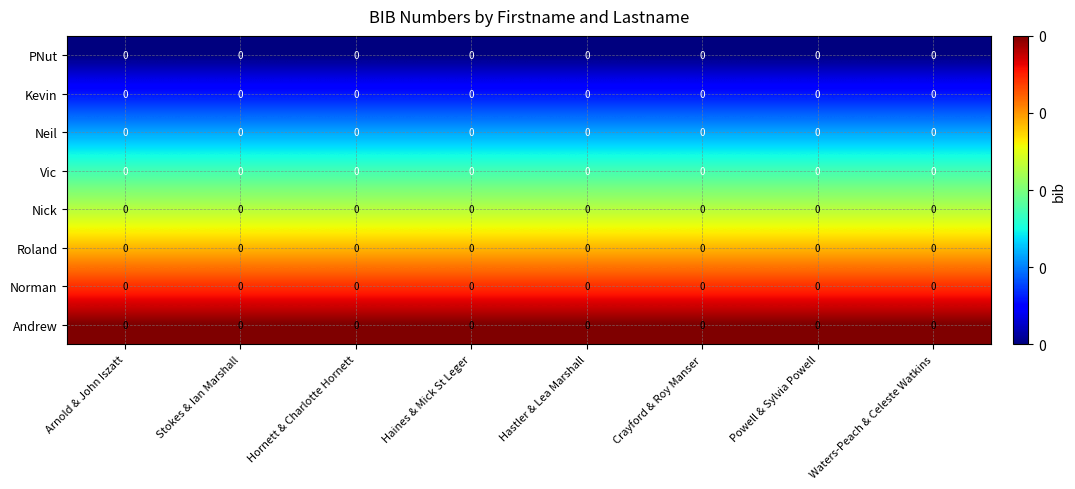

Rank the categories by PNut value from lowest to highest.

Arnold & John Iszatt, Stokes & Ian Marshall, Hornett & Charlotte Hornett, Haines & Mick St Leger, Hastler & Lea Marshall, Crayford & Roy Manser, Powell & Sylvia Powell, Waters-Peach & Celeste Watkins